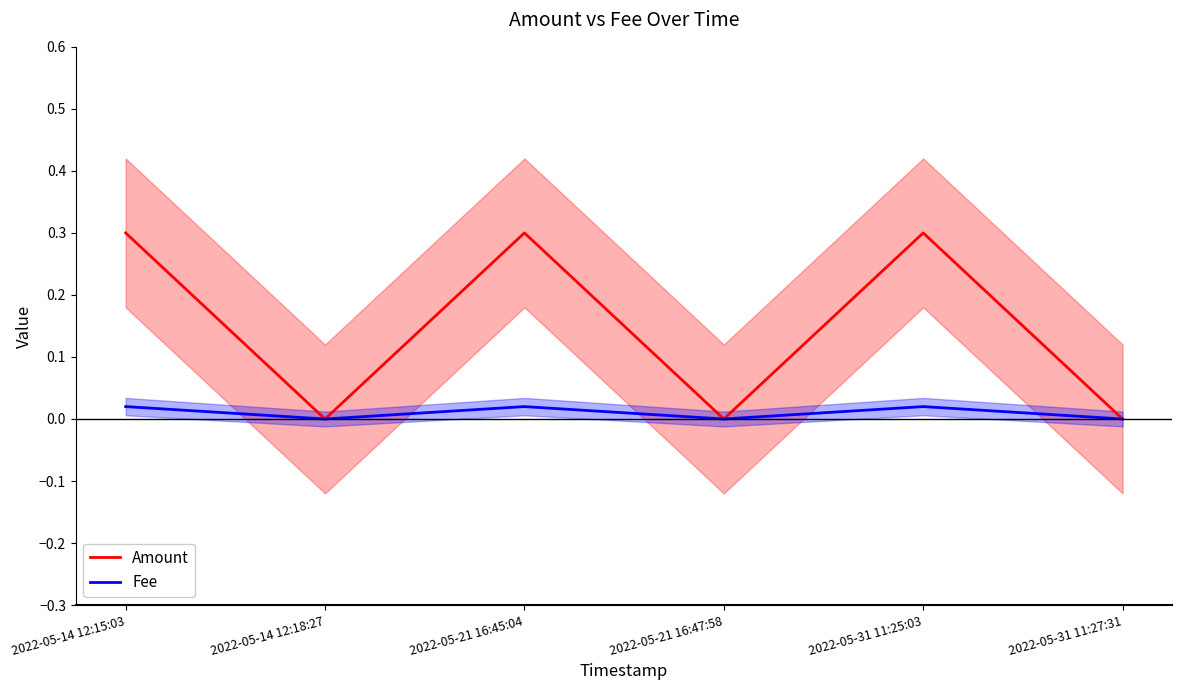

True or false: Amount and Fee cross at least once.

False